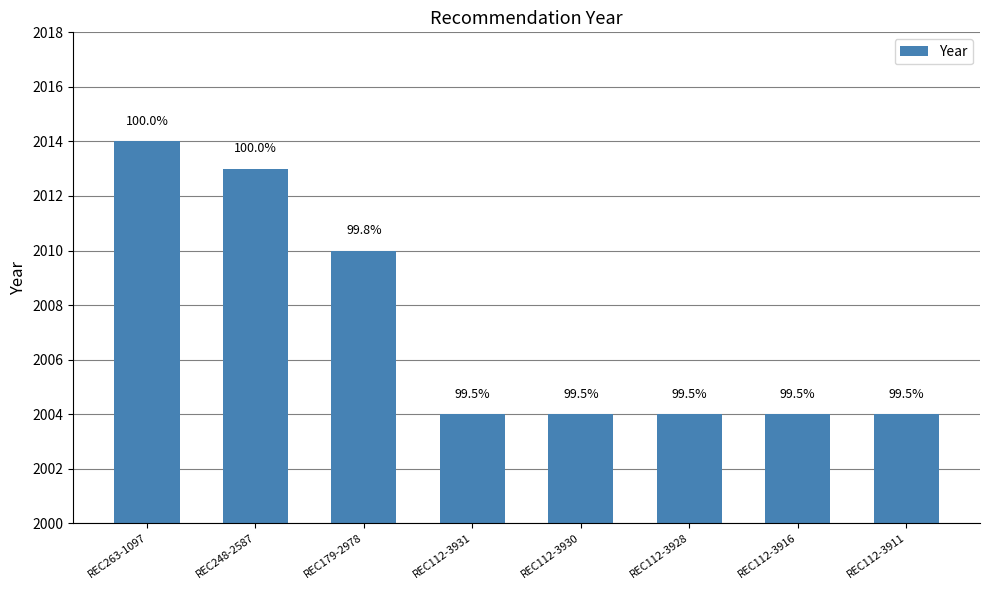

Are the bars horizontal?

No